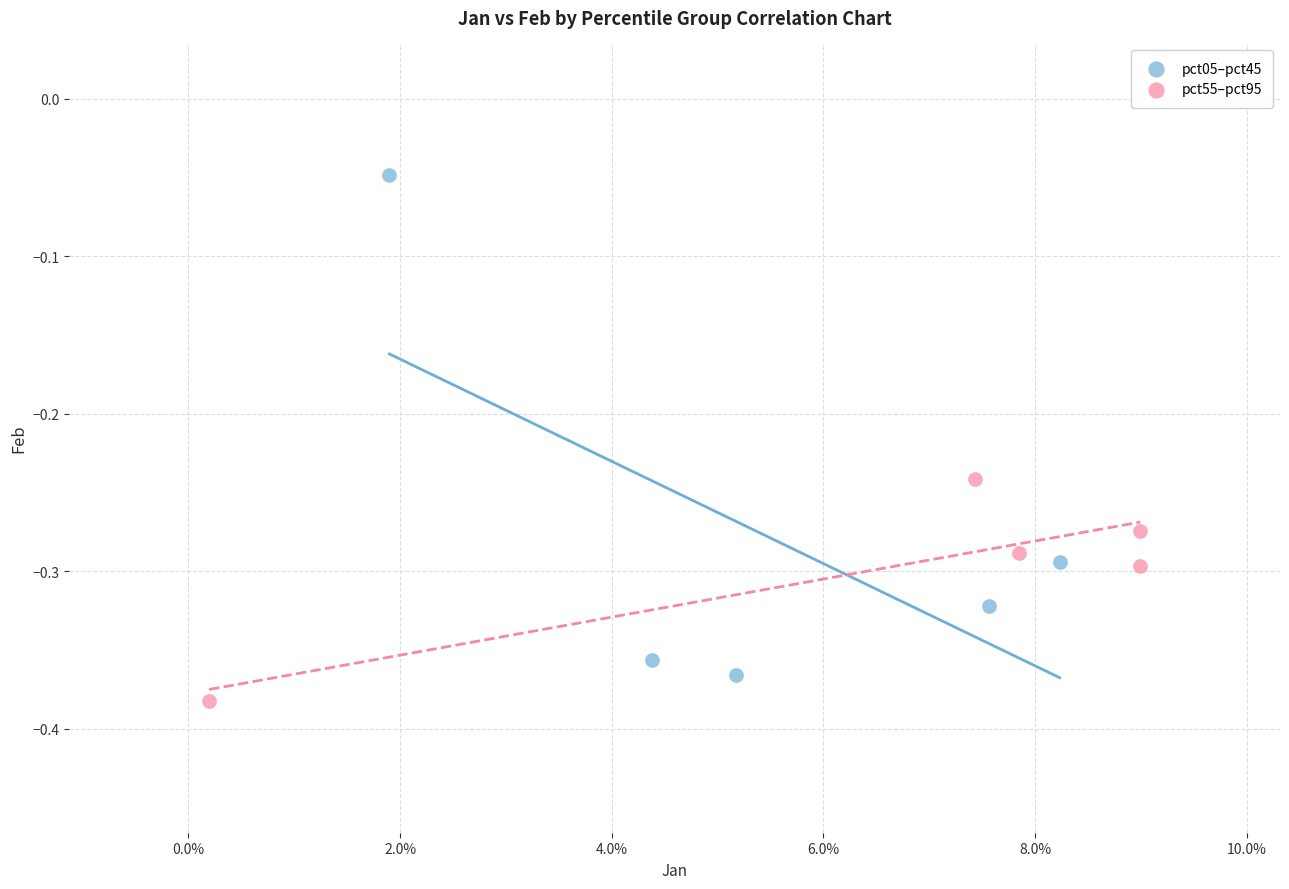

Which series has the widest spread of Y values?

pct05–pct45